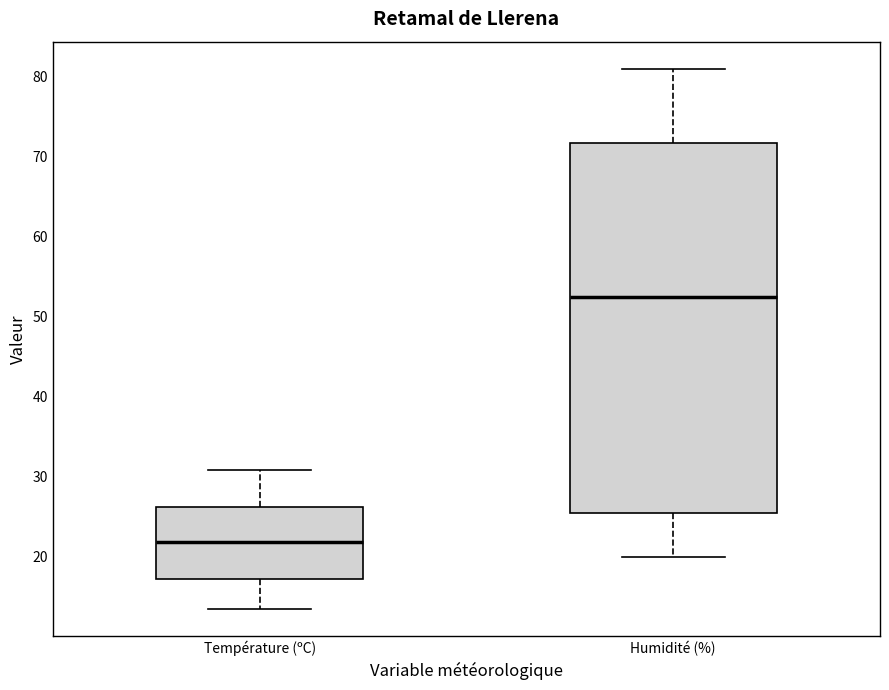

Which box has the lowest median line?

Température (ºC)